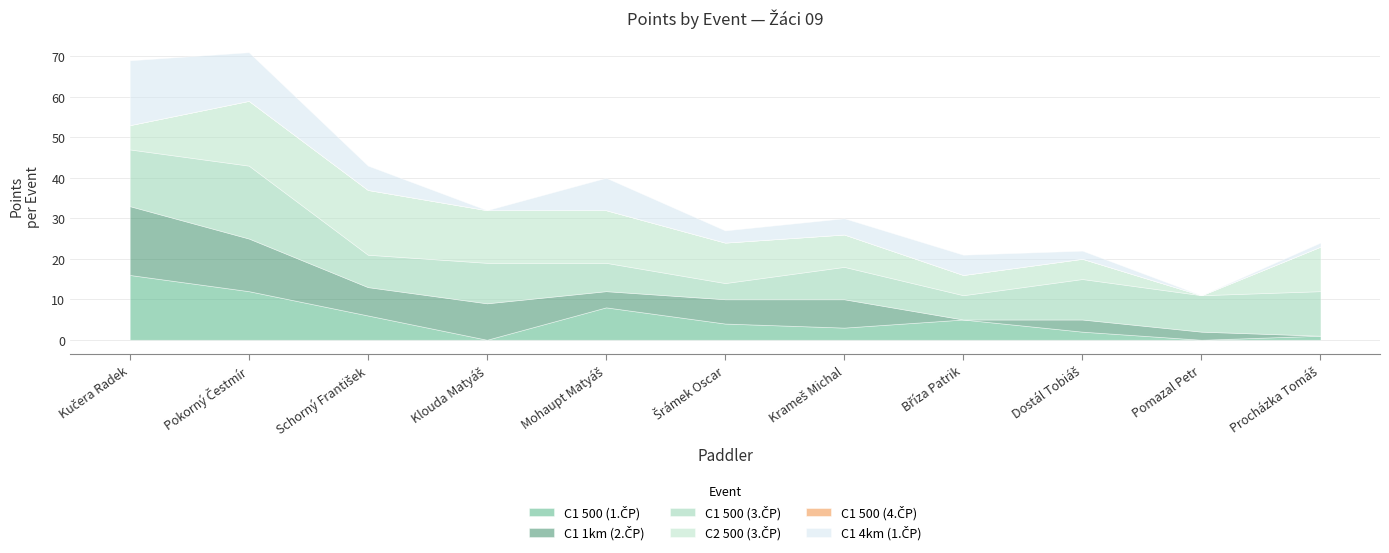

In C1 4km (1.ČP), how many points are higher than both neighbors (excluding endpoints)?

2